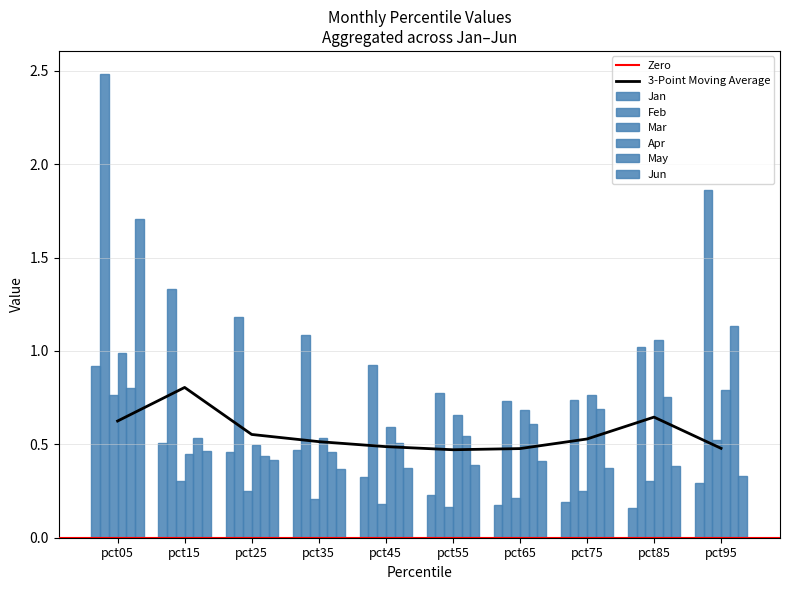

Which series has the largest range (max minus min)?

Feb